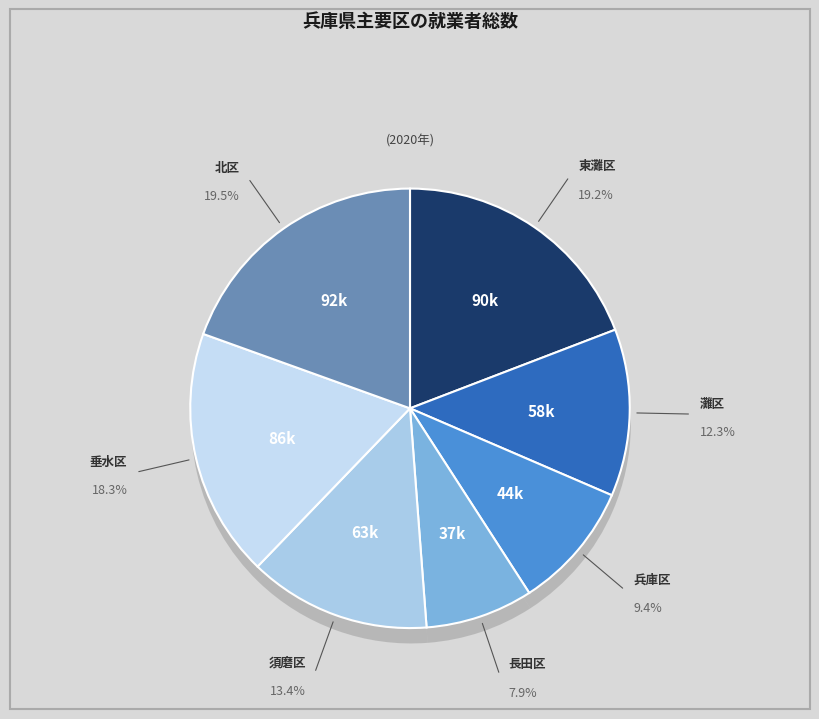

Which slice is the smallest?

長田区